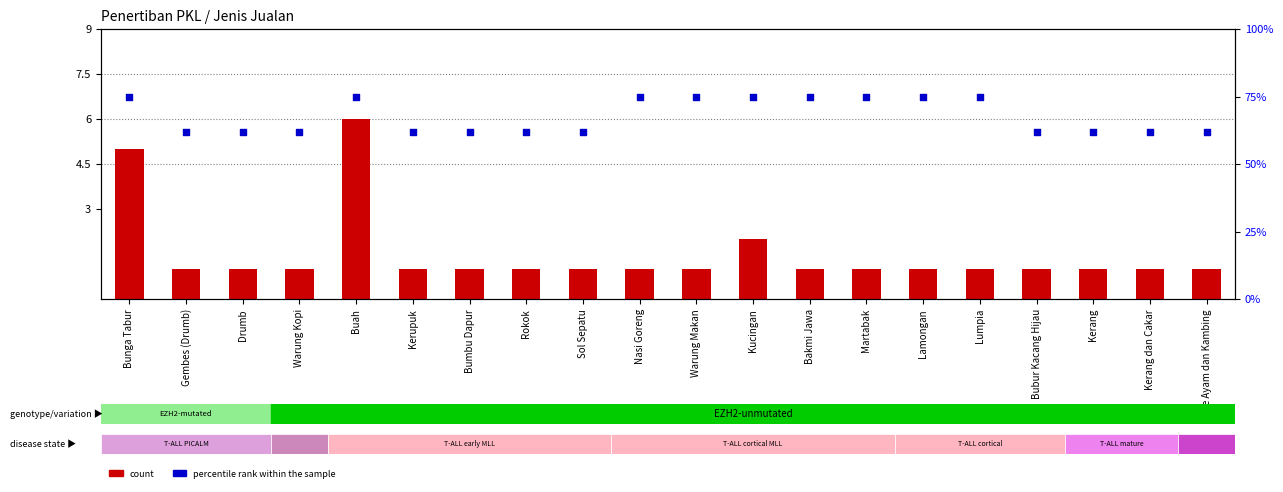

Which series reaches the minimum Y coordinate?

count